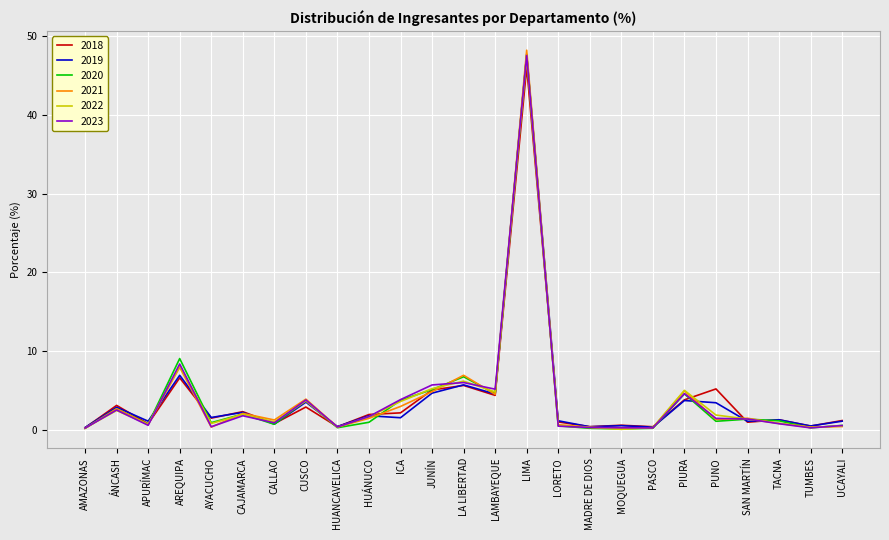

Where is 2023 nearest to the value 23?

AREQUIPA